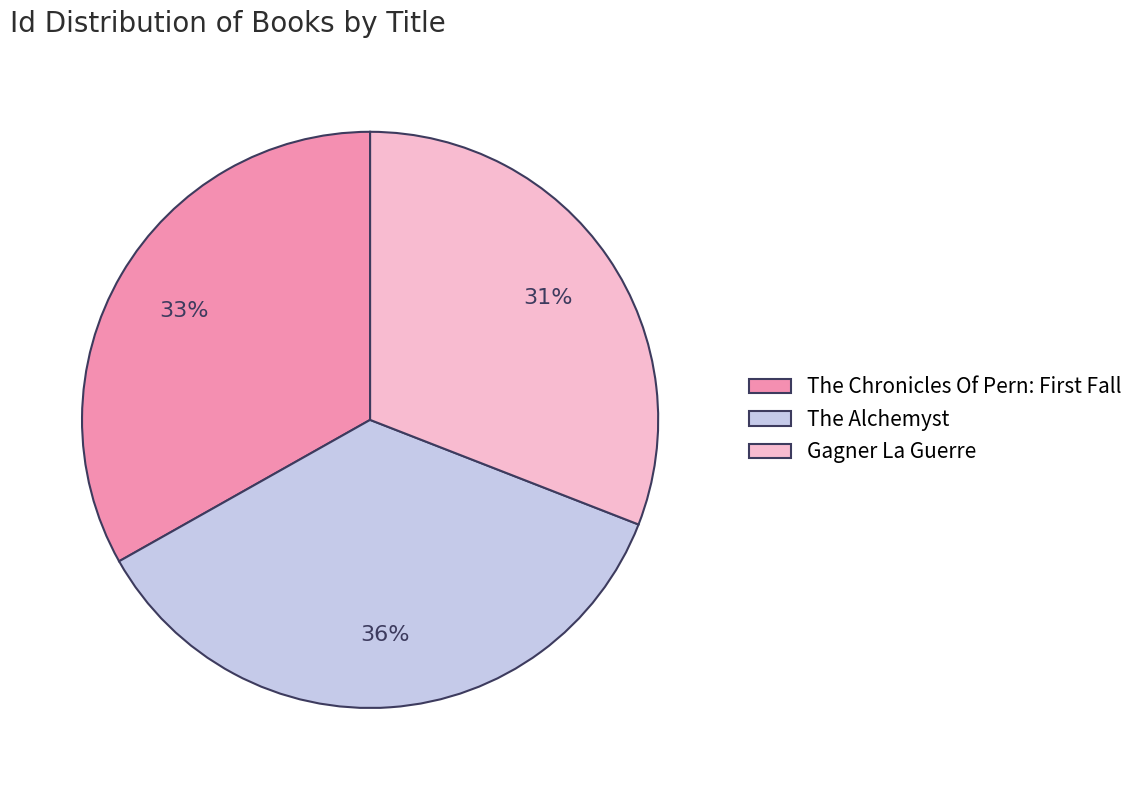

To the nearest percent, what is the difference between the largest and smallest slice percentages?

5%